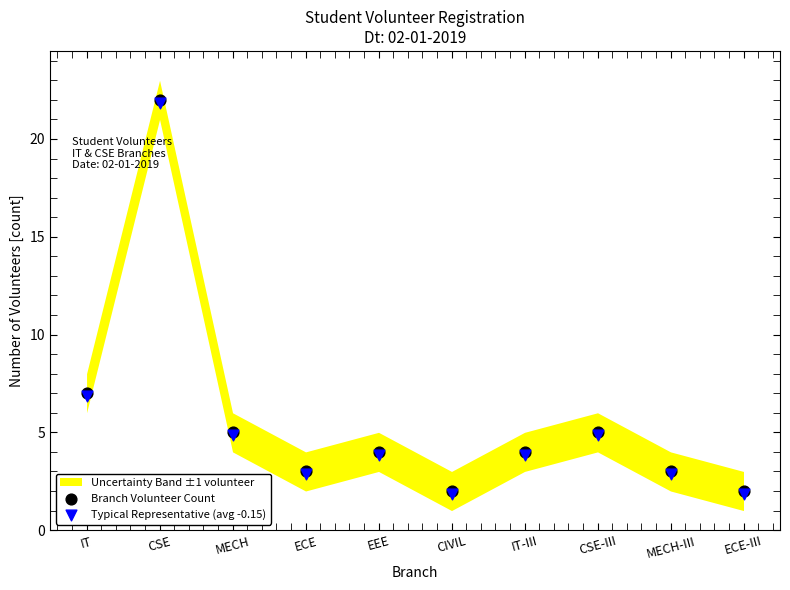

Which series contains the lowest Y value?

Typical Representative (avg -0.15)